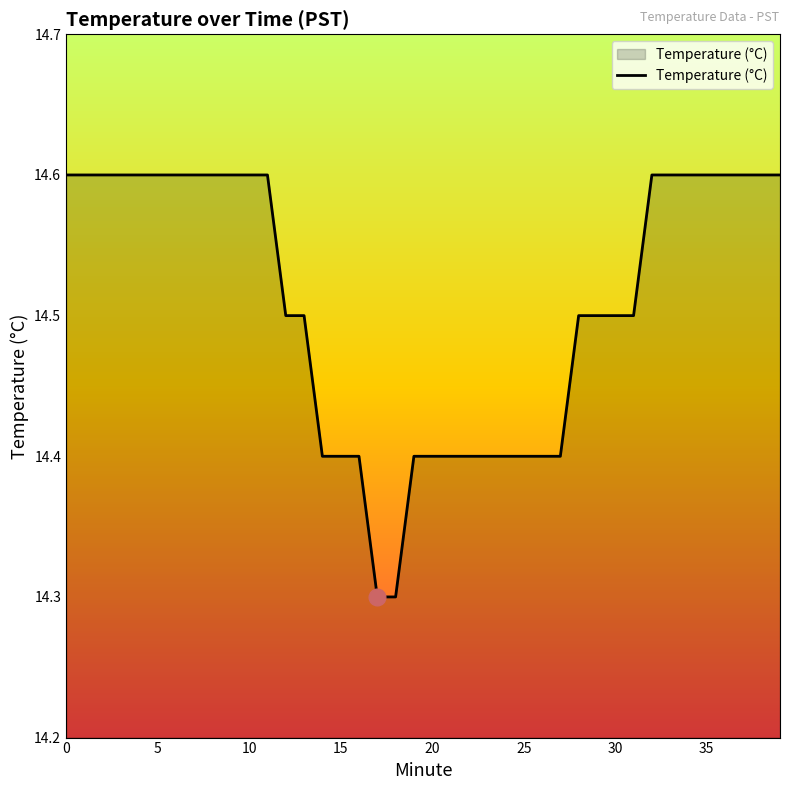

What is the difference between the maximum and minimum values?

0.3